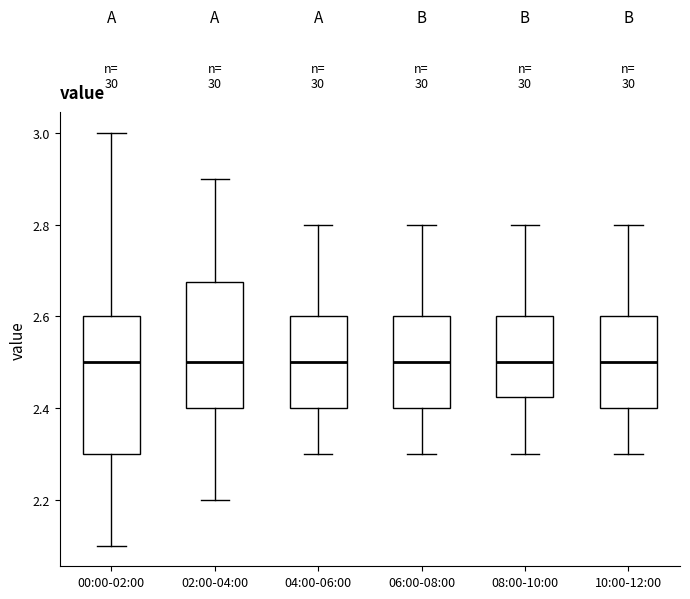

Reading left to right, read every box against the y-axis: the position of its median line, the range the box covers, and the ends of its whiskers. The values are not printed on the chart, so give them approximately, as read against the axis.

00:00-02:00: median 2.50, box 2.30 to 2.60, whiskers 2.10 to 3.00
02:00-04:00: median 2.50, box 2.40 to 2.68, whiskers 2.20 to 2.90
04:00-06:00: median 2.50, box 2.40 to 2.60, whiskers 2.30 to 2.80
06:00-08:00: median 2.50, box 2.40 to 2.60, whiskers 2.30 to 2.80
08:00-10:00: median 2.50, box 2.42 to 2.60, whiskers 2.30 to 2.80
10:00-12:00: median 2.50, box 2.40 to 2.60, whiskers 2.30 to 2.80